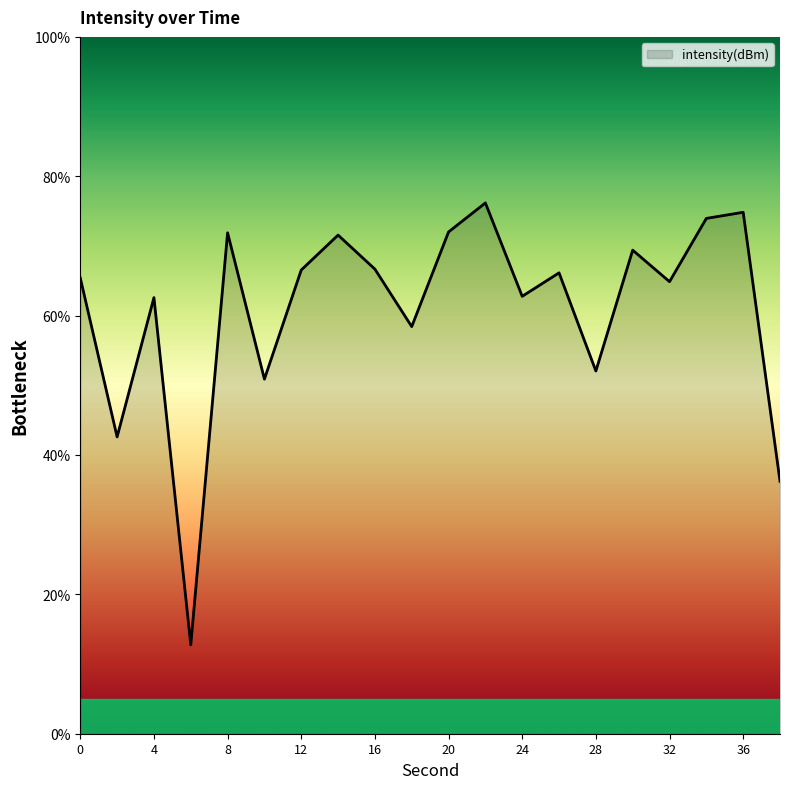

What is the maximum value shown in the chart?

76.2